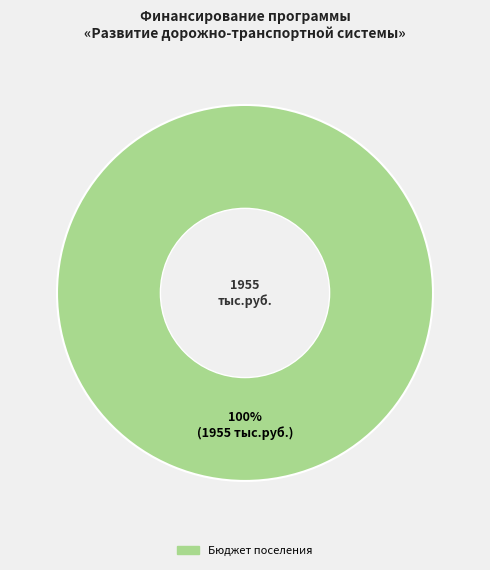

Does any single category account for the majority?

Yes